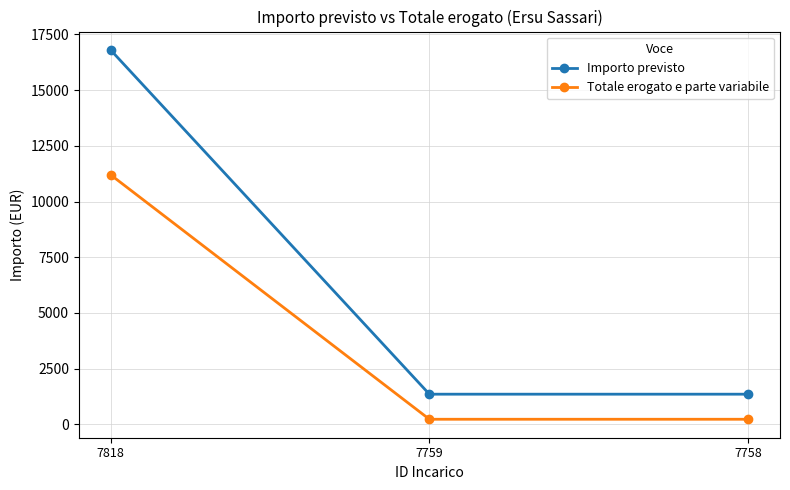

What is the spread (max minus min) of values at 7818?

5600.0